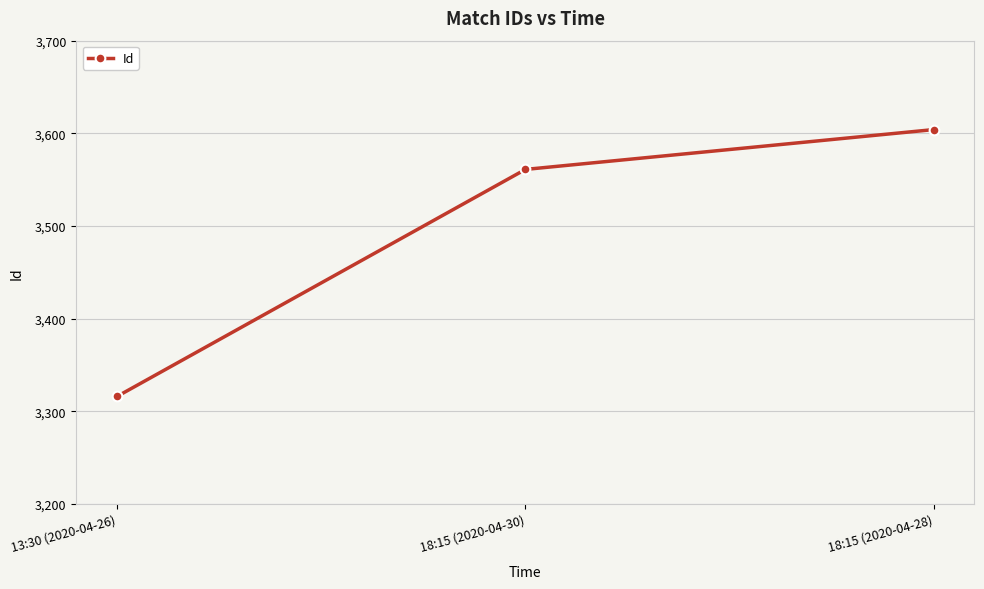

Which label corresponds to the smallest value in the chart?

13:30 (2020-04-26)